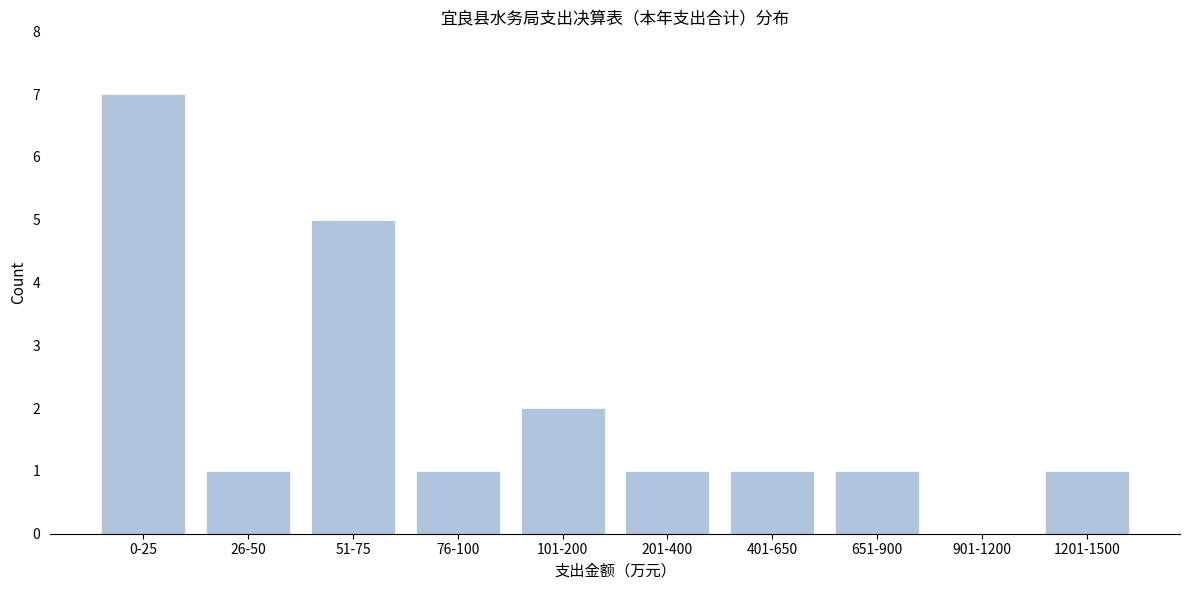

Reading right to left, extract all data points from this chart.

1201-1500=1	901-1200=0	651-900=1	401-650=1	201-400=1	101-200=2	76-100=1	51-75=5	26-50=1	0-25=7